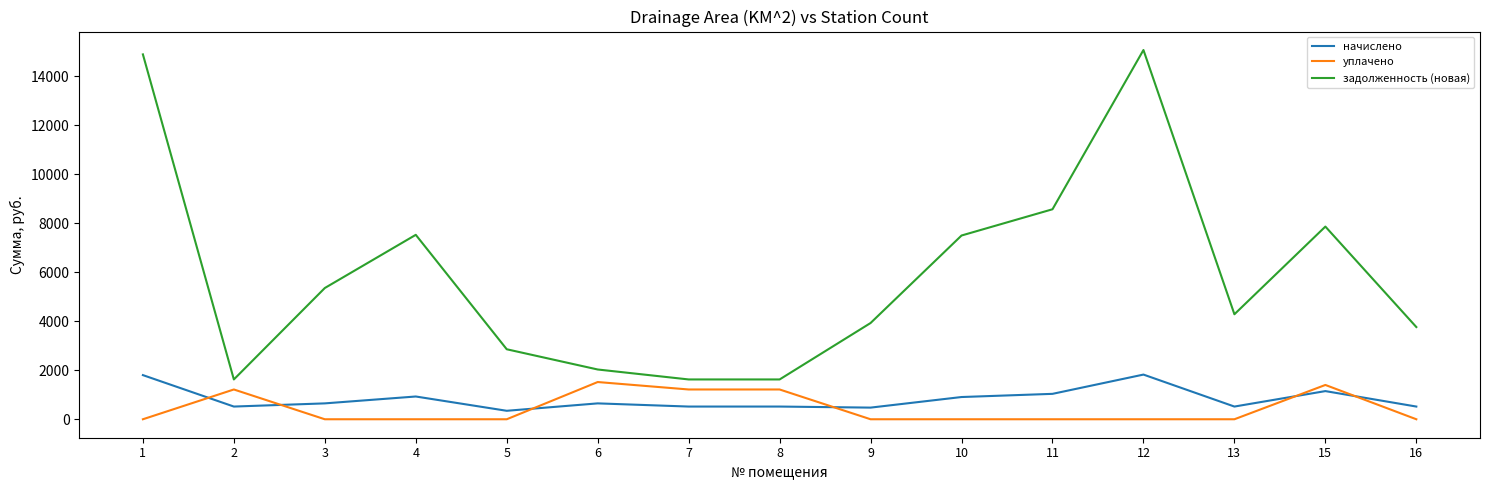

At which category does уплачено reach its first local peak?

2